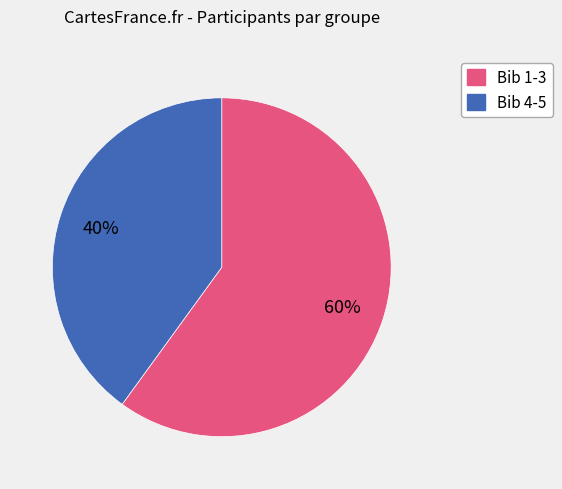

Is there any slice that represents more than half of the pie?

Yes